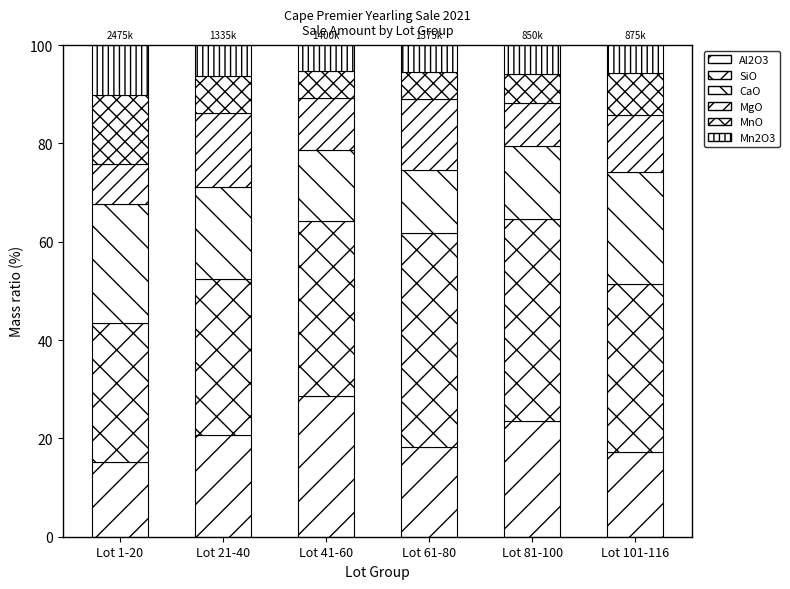

Between Lot 1-20 and Lot 101-116, which is larger?

Lot 101-116